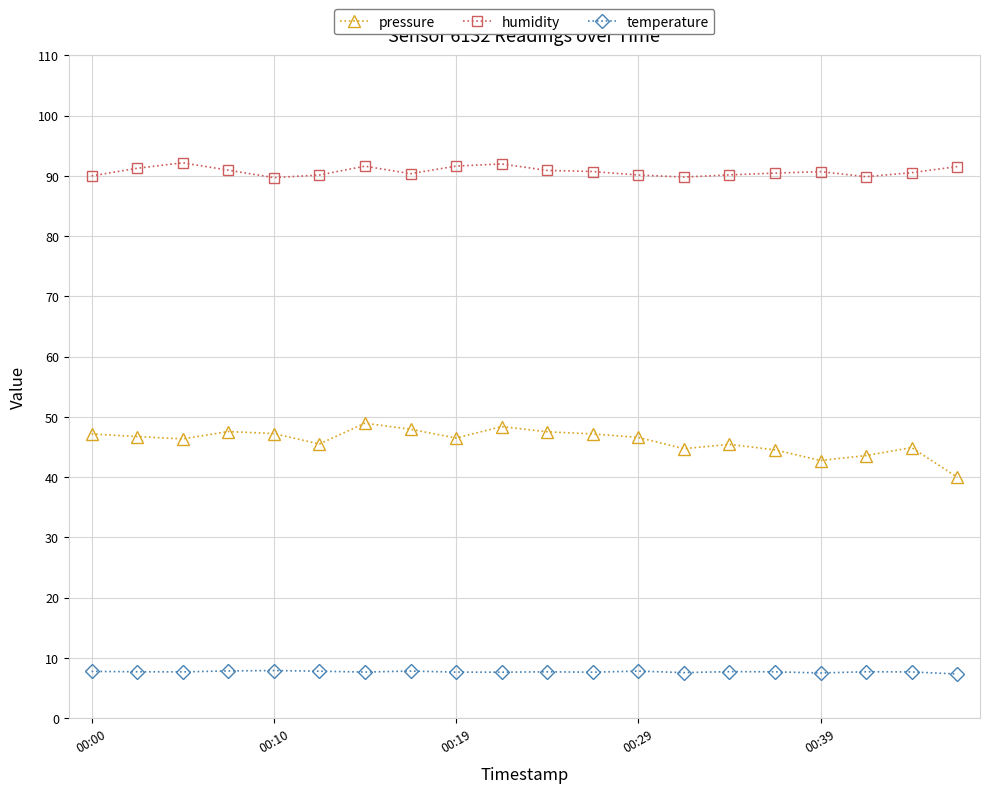

True or false: pressure and humidity cross at least once.

False